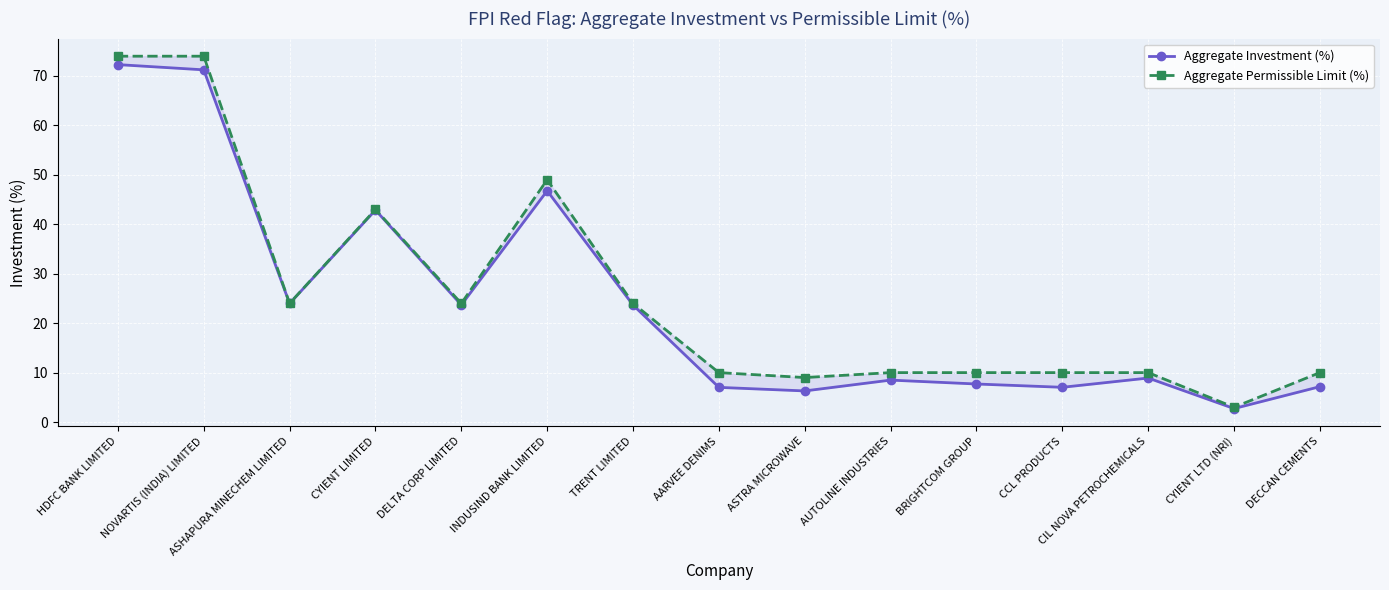

List the labels in order of Aggregate Permissible Limit (%) value, smallest first.

CYIENT LTD (NRI), ASTRA MICROWAVE, AARVEE DENIMS, AUTOLINE INDUSTRIES, BRIGHTCOM GROUP, CCL PRODUCTS, CIL NOVA PETROCHEMICALS, DECCAN CEMENTS, ASHAPURA MINECHEM LIMITED, DELTA CORP LIMITED, TRENT LIMITED, CYIENT LIMITED, INDUSIND BANK LIMITED, HDFC BANK LIMITED, NOVARTIS (INDIA) LIMITED